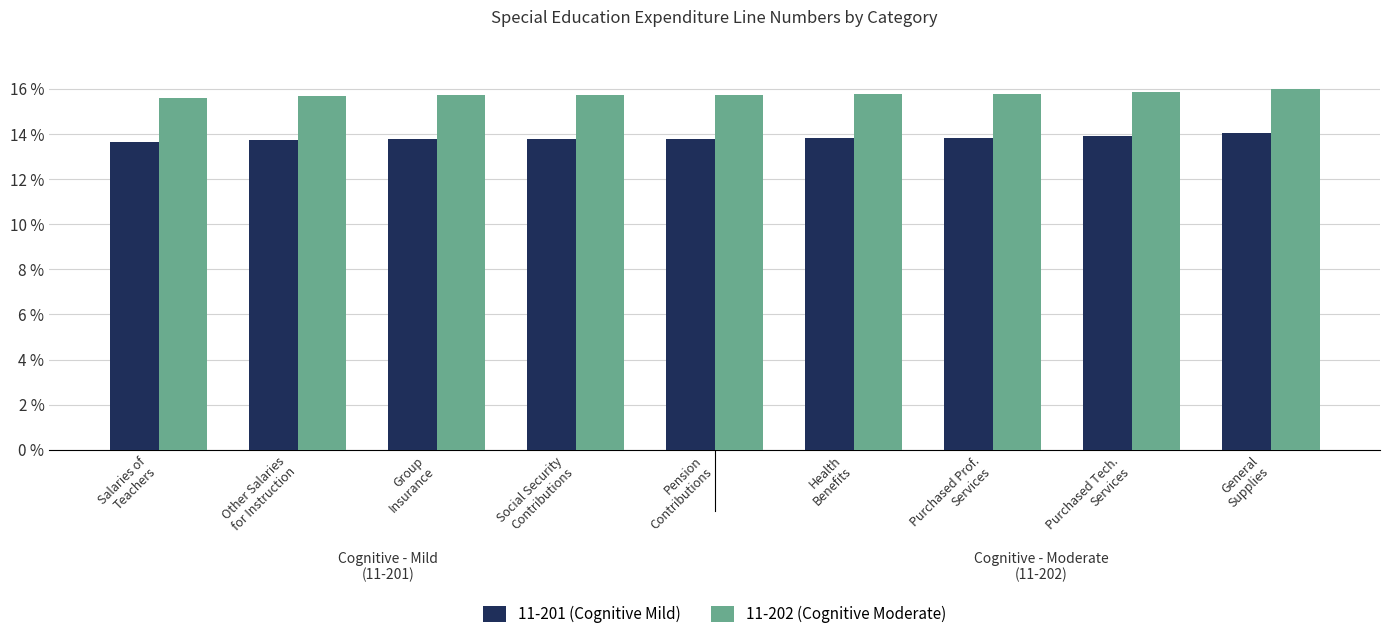

What is the minimum value shown in the chart?

13.7